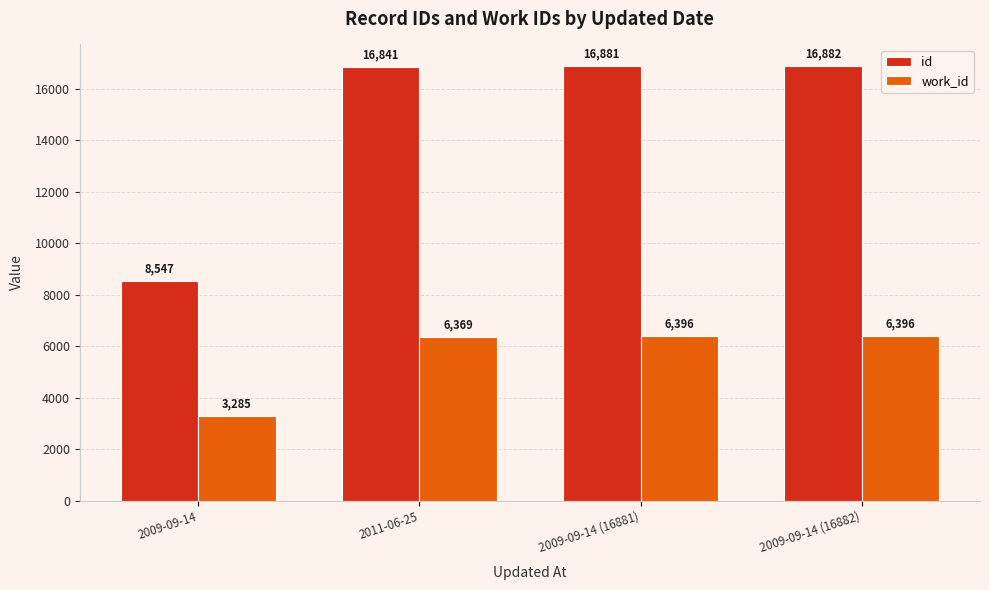

How many data points does each series have?

4